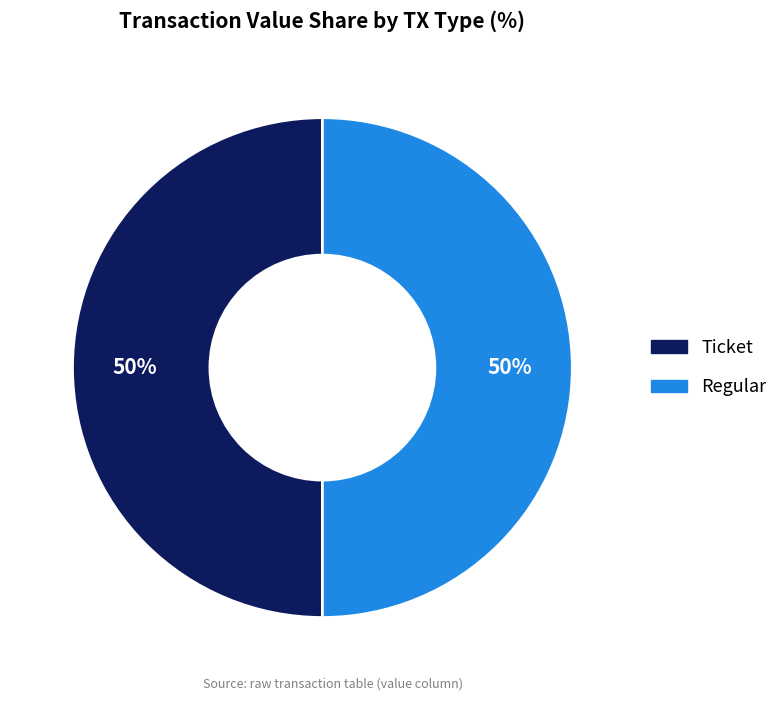

To the nearest percent, what is the combined percentage of Ticket and Regular?

100%